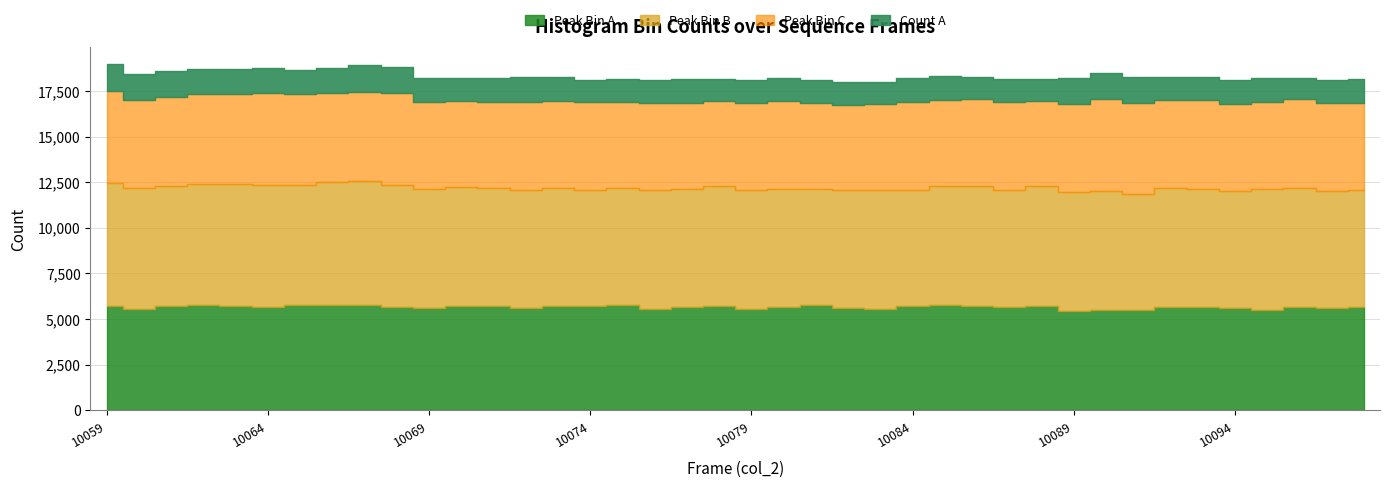

Reading left to right, what are all the values shown in this chart?

Peak Bin A: 10059=5697	10060=5582	10061=5714	10062=5763	10063=5735	10064=5667	10065=5750	10066=5769	10067=5768	10068=5663	10069=5606	10070=5714	10071=5701	10072=5624	10073=5704	10074=5702	10075=5752	10076=5556	10077=5668	10078=5714	10079=5545	10080=5682	10081=5781	10082=5619	10083=5555	10084=5724	10085=5778	10086=5696	10087=5692	10088=5733	10089=5472	10090=5493	10091=5517	10092=5679	10093=5648	10094=5632	10095=5504	10096=5686	10097=5604	10098=5666
Peak Bin B: 10059=6733	10060=6620	10061=6582	10062=6646	10063=6673	10064=6690	10065=6613	10066=6717	10067=6773	10068=6707	10069=6497	10070=6499	10071=6456	10072=6447	10073=6505	10074=6399	10075=6412	10076=6495	10077=6474	10078=6554	10079=6518	10080=6431	10081=6328	10082=6436	10083=6537	10084=6370	10085=6520	10086=6600	10087=6391	10088=6554	10089=6474	10090=6536	10091=6358	10092=6522	10093=6501	10094=6412	10095=6621	10096=6497	10097=6432	10098=6395
Peak Bin C: 10059=5084	10060=4780	10061=4875	10062=4920	10063=4918	10064=5041	10065=4949	10066=4878	10067=4908	10068=5033	10069=4769	10070=4731	10071=4743	10072=4837	10073=4752	10074=4813	10075=4720	10076=4782	10077=4698	10078=4670	10079=4776	10080=4830	10081=4713	10082=4695	10083=4685	10084=4800	10085=4732	10086=4741	10087=4796	10088=4670	10089=4823	10090=5047	10091=4959	10092=4820	10093=4864	10094=4761	10095=4770	10096=4850	10097=4804	10098=4777
Count A: 10059=1448	10060=1425	10061=1415	10062=1372	10063=1366	10064=1348	10065=1338	10066=1395	10067=1462	10068=1393	10069=1323	10070=1243	10071=1282	10072=1354	10073=1301	10074=1203	10075=1272	10076=1262	10077=1296	10078=1223	10079=1264	10080=1274	10081=1269	10082=1221	10083=1236	10084=1292	10085=1300	10086=1211	10087=1299	10088=1223	10089=1428	10090=1400	10091=1414	10092=1258	10093=1250	10094=1274	10095=1294	10096=1184	10097=1273	10098=1327